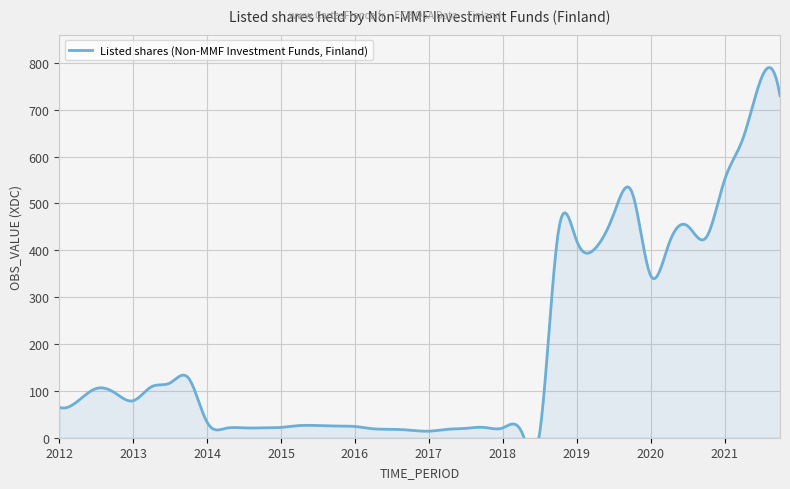

Reading left to right, extract all data points from this chart.

2012-Q1=65	2012-Q2=78	2012-Q3=105	2012-Q4=96	2013-Q1=79	2013-Q2=109	2013-Q3=117	2013-Q4=127	2014-Q1=33	2014-Q2=20	2014-Q3=21	2014-Q4=21	2015-Q1=22	2015-Q2=26	2015-Q3=26	2015-Q4=25	2016-Q1=24	2016-Q2=19	2016-Q3=18	2016-Q4=16	2017-Q1=14	2017-Q2=18	2017-Q3=20	2017-Q4=22	2018-Q1=21	2018-Q2=14	2018-Q3=11	2018-Q4=438	2019-Q1=420	2019-Q2=404	2019-Q3=477	2019-Q4=523	2020-Q1=346	2020-Q2=415	2020-Q3=452	2020-Q4=427	2021-Q1=550	2021-Q2=639	2021-Q3=768	2021-Q4=730